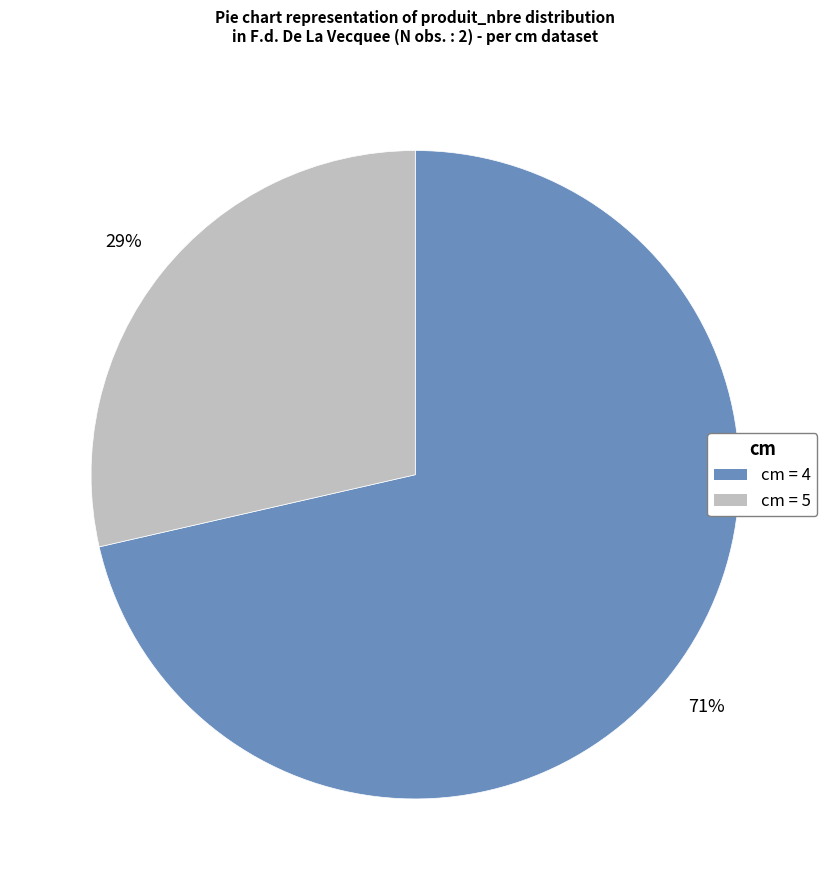

To the nearest percent, what is the average slice percentage?

50%